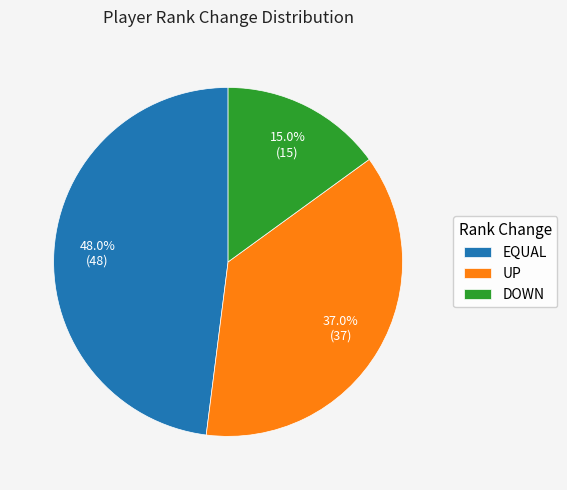

What is the smallest slice in the pie chart?

DOWN